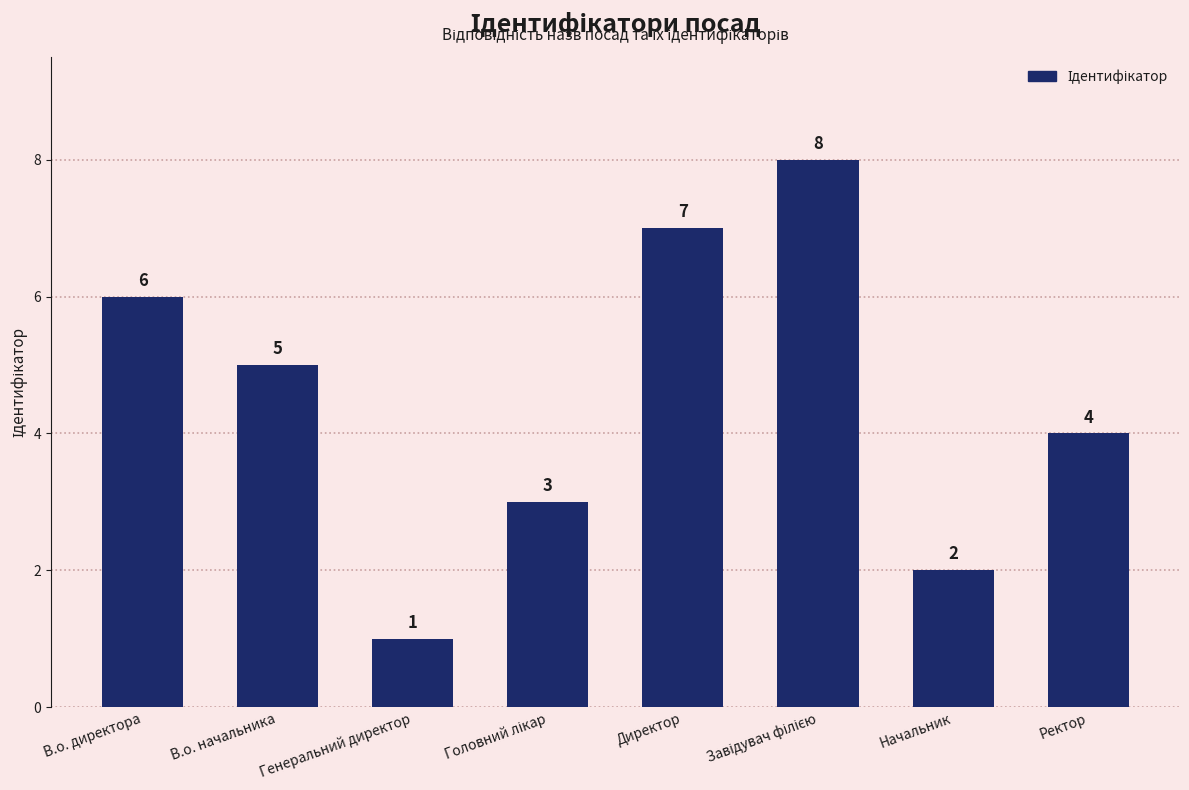

What is the sum of all values?

36